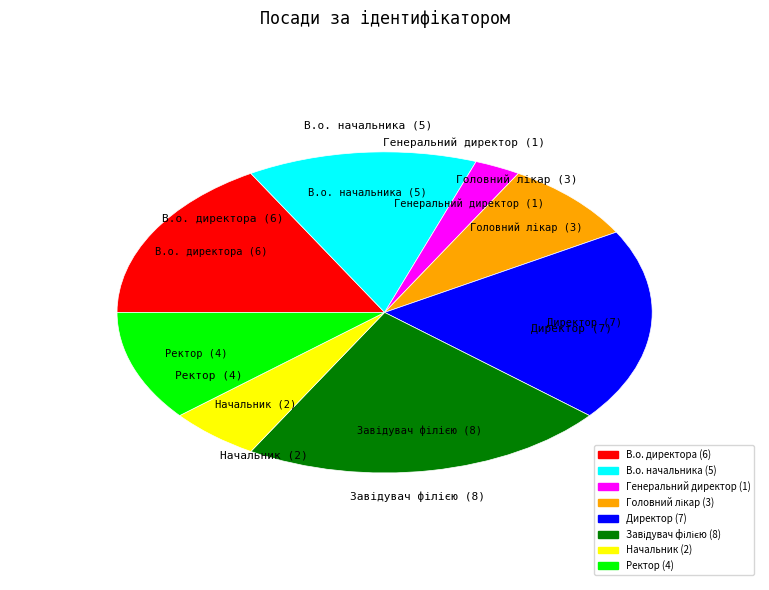

Combined, do Генеральний директор and Ректор account for over 50%?

No